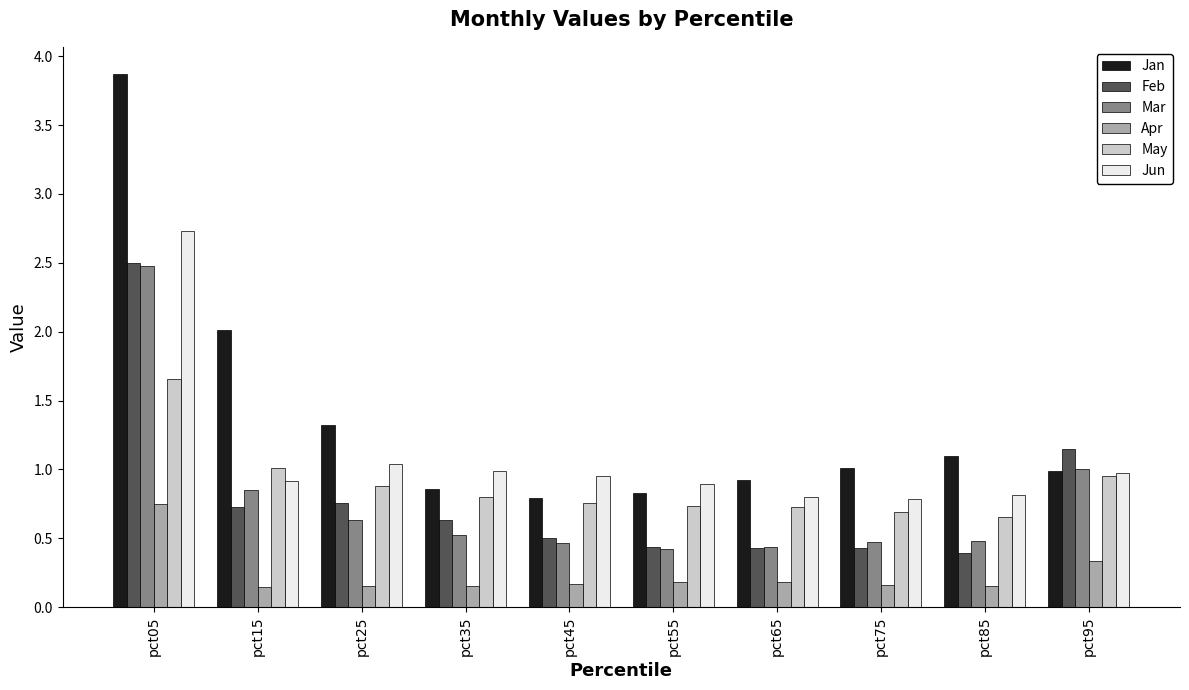

Is it true that Mar equals 0.5 at pct15?

False